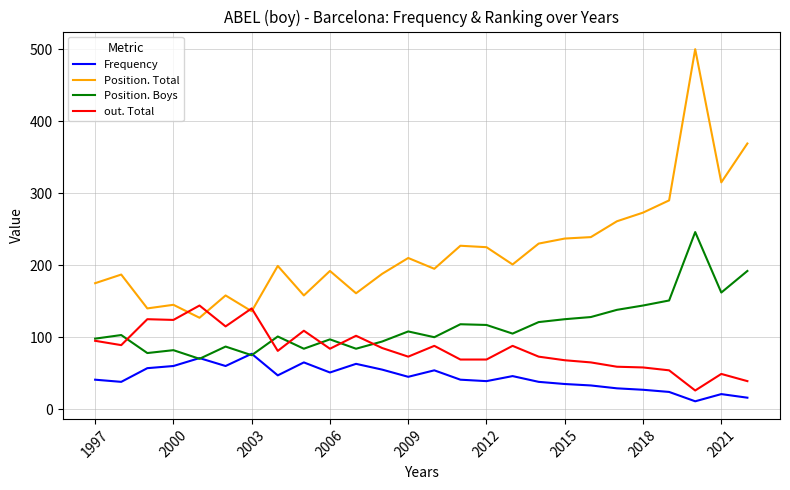

Which series has the largest range (max minus min)?

Position. Total